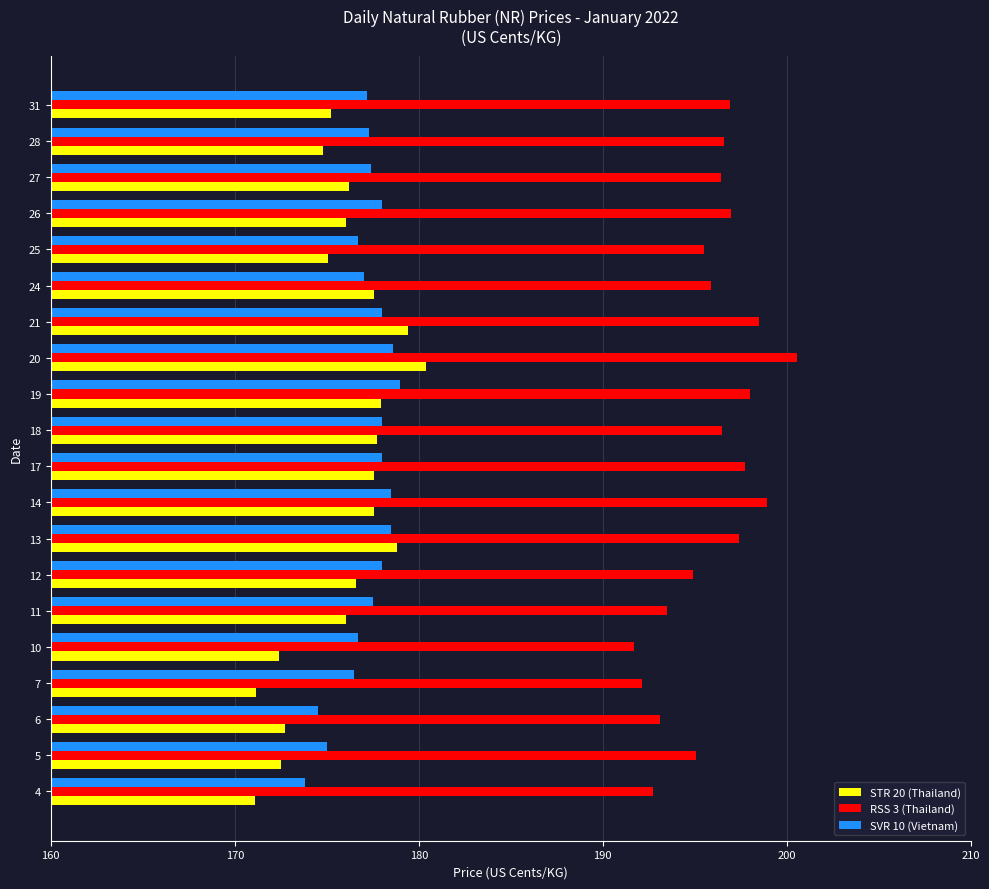

At which category does the chart reach its peak across all series?

20